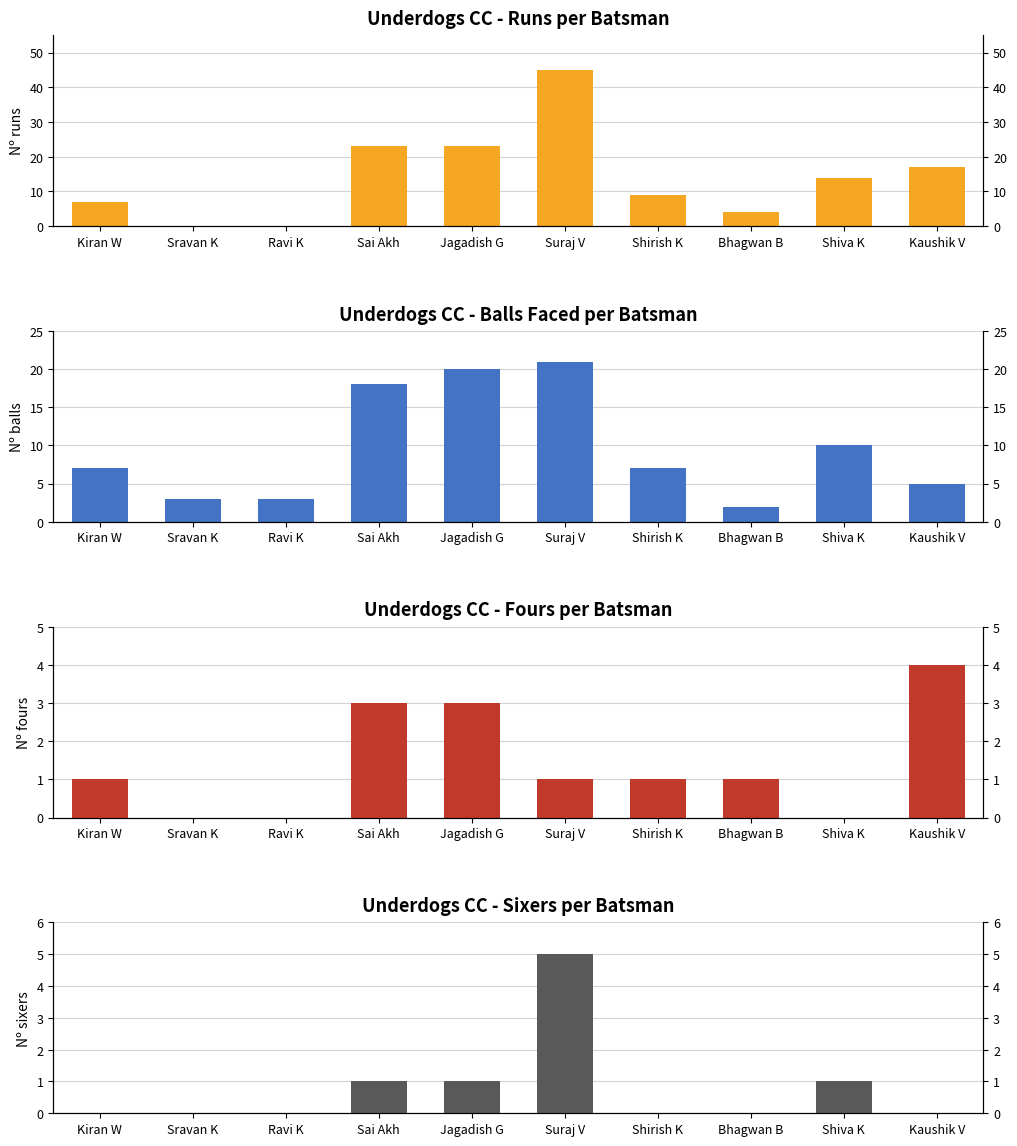

Which has a higher value, Jagadish G or Kaushik V?

Jagadish G